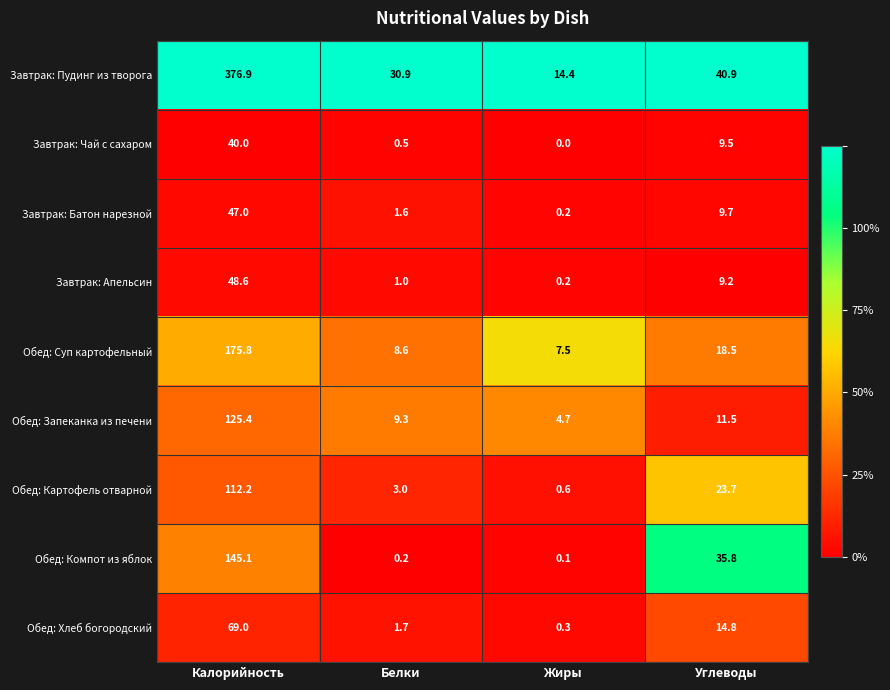

What is the difference between the highest and lowest values at Белки?

30.7